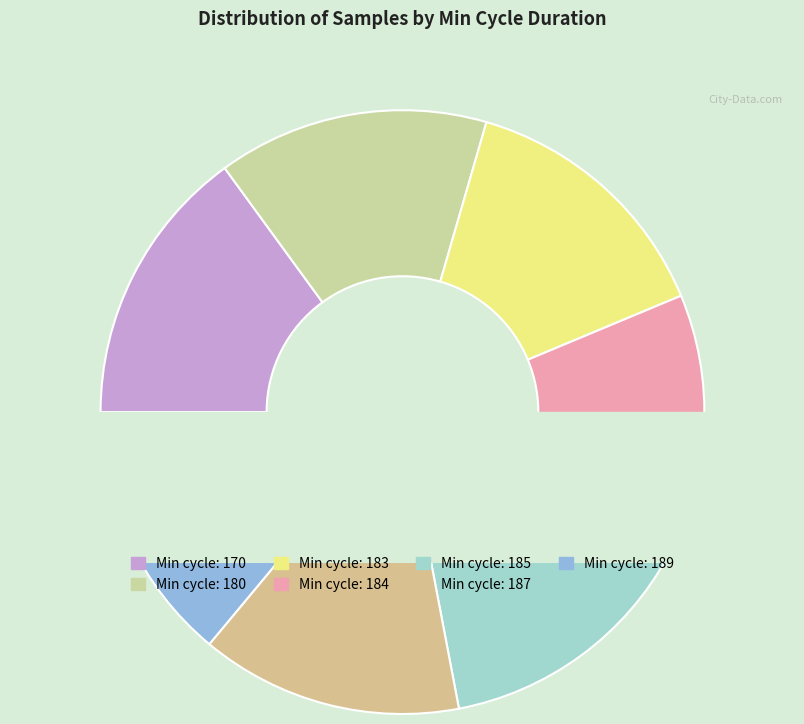

Between 189 and 180, which is larger?

180